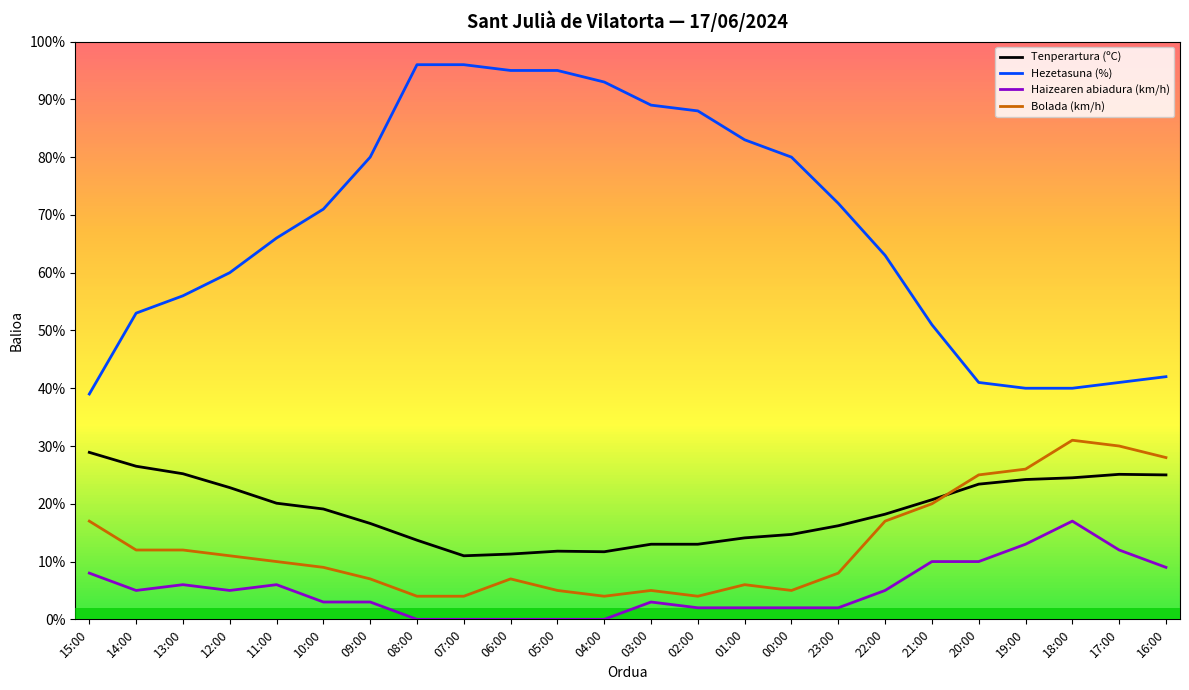

Which series has the largest total across all categories?

Hezetasuna (%)